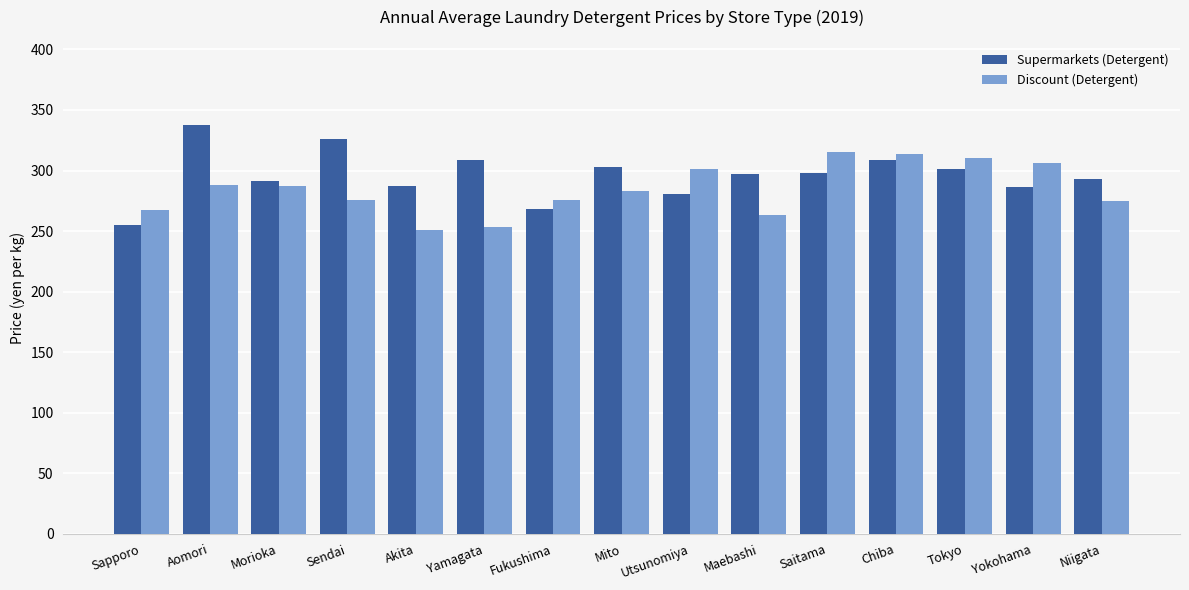

What is the label of the 13th bar from the right?

Morioka